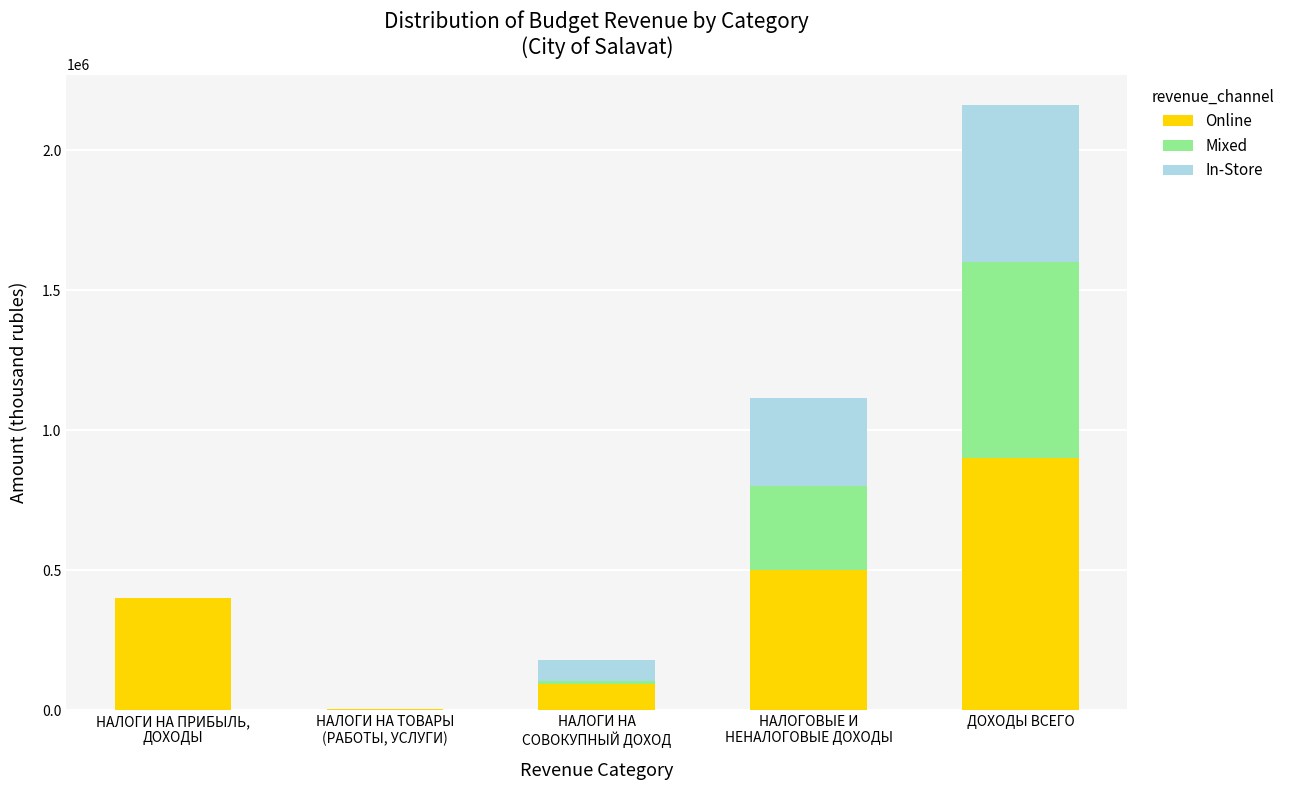

What is the total value across all series at НАЛОГИ НА ПРИБЫЛЬ,
ДОХОДЫ?

402122.8